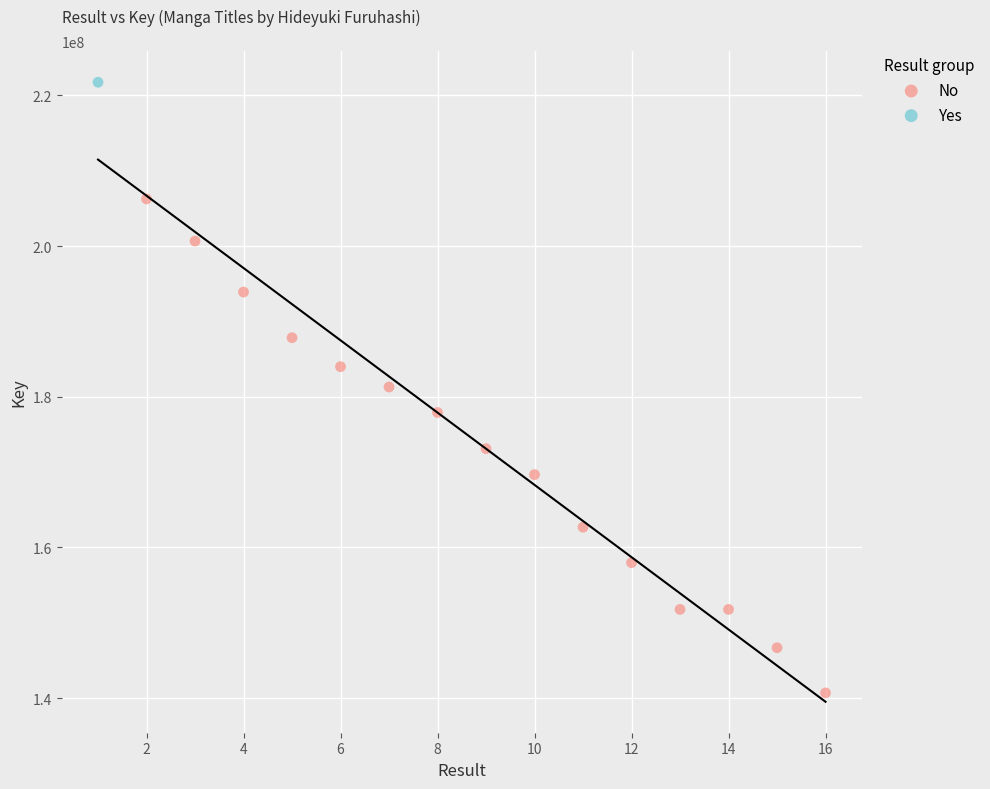

What are all the series names shown in the legend?

No, Yes